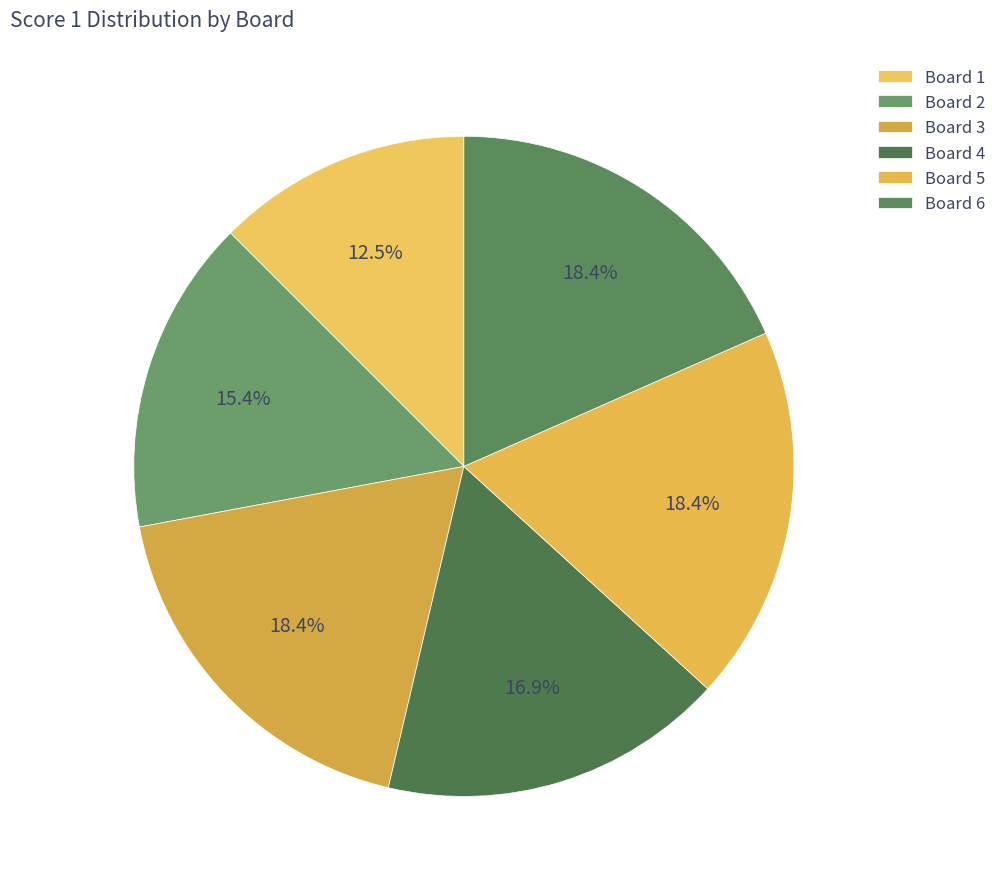

What is the largest slice in the pie chart?

3